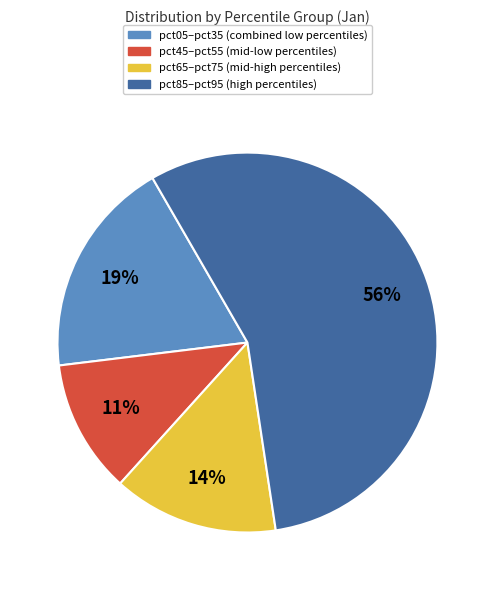

To the nearest percent, what is the average slice percentage?

25%